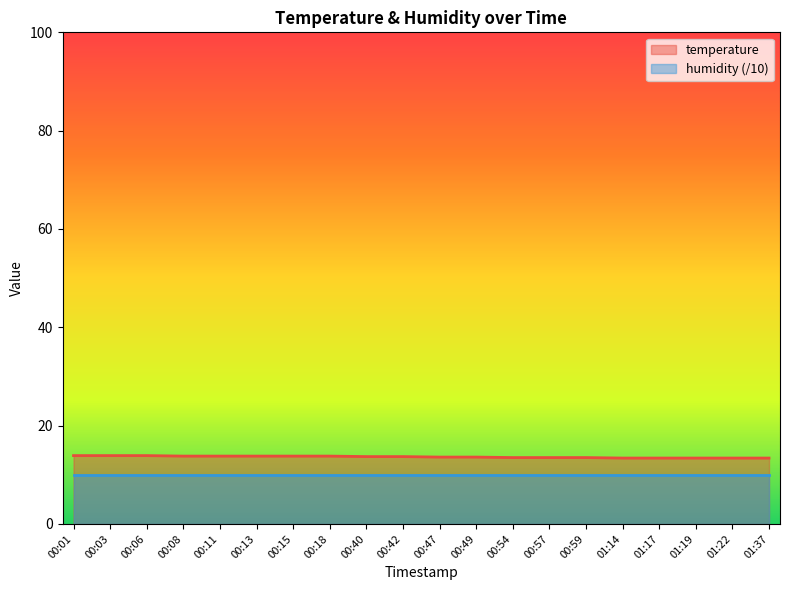

The value at 00:15 is 7.5. True or false?

False